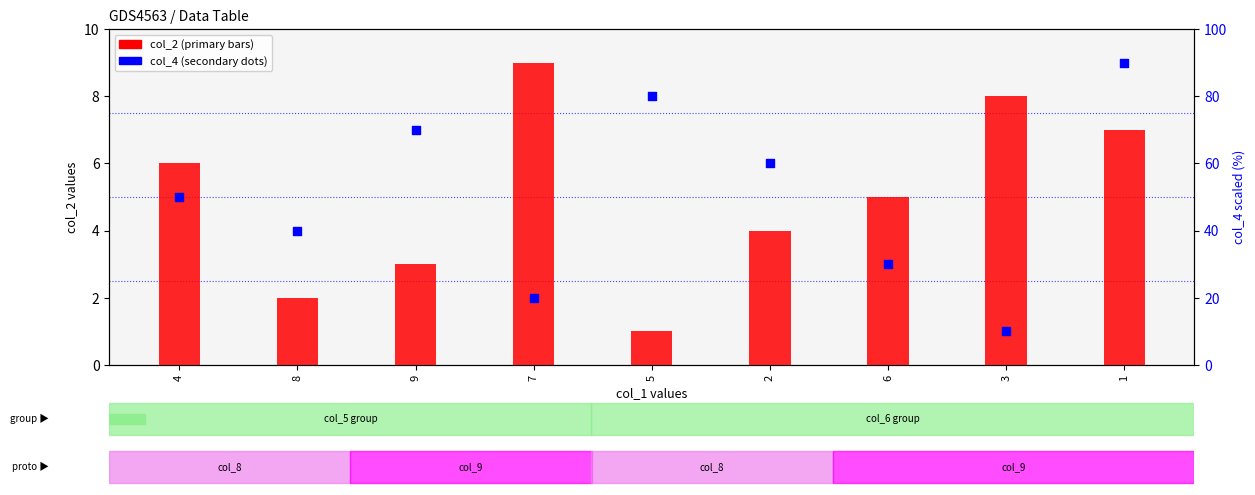

What are all the series names shown in the legend?

col_2 (primary), col_4 (secondary)